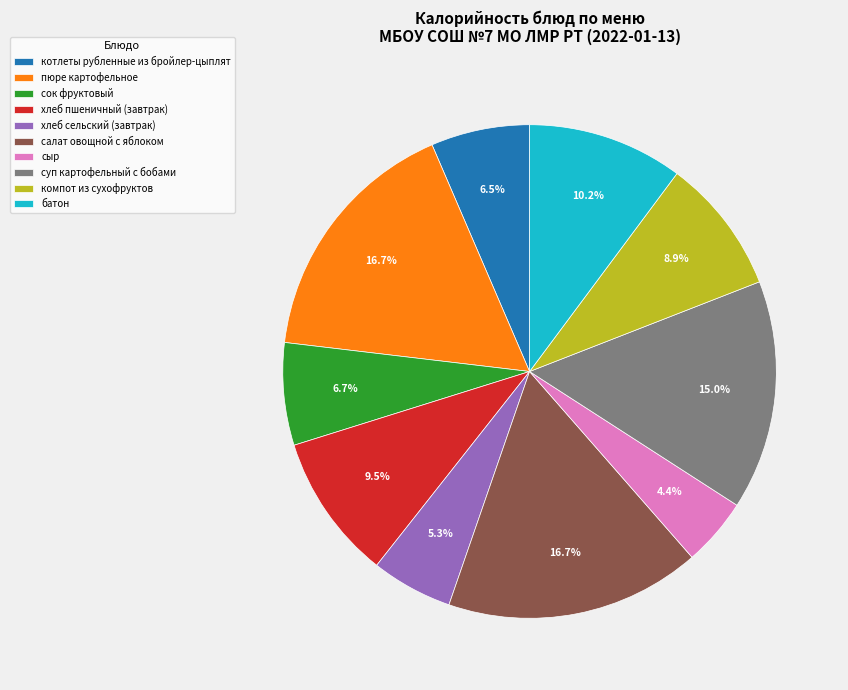

Count the number of slices in the pie.

10